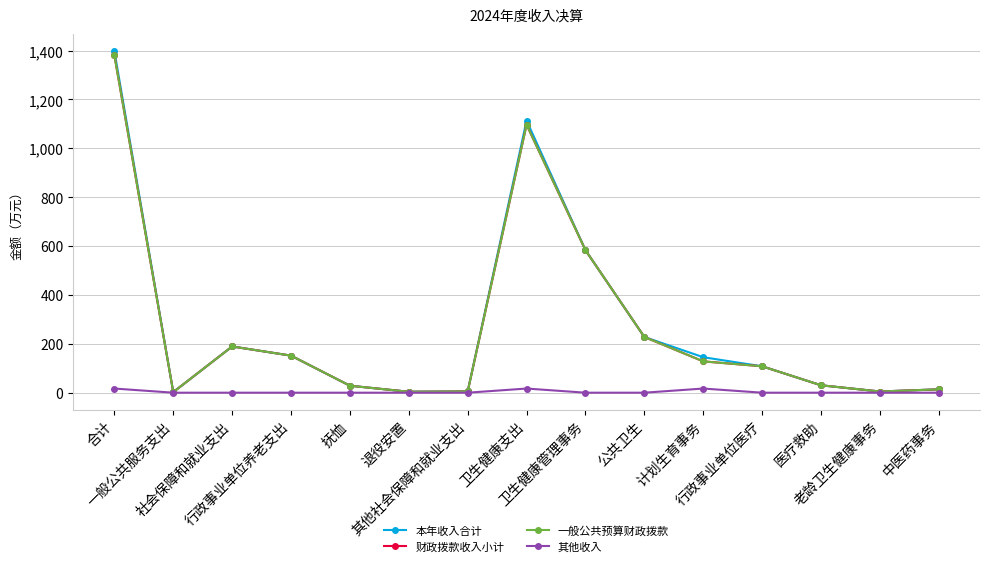

Where does the 一般公共预算财政拨款 series first go above 108?

合计